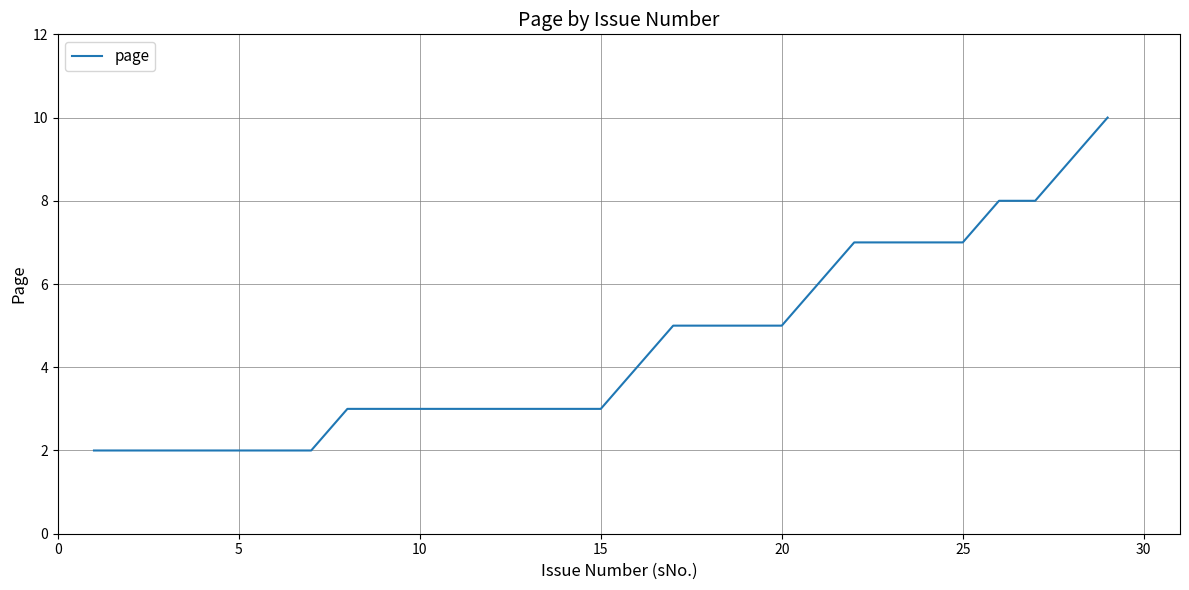

What is the difference between the second highest and second lowest values?

7